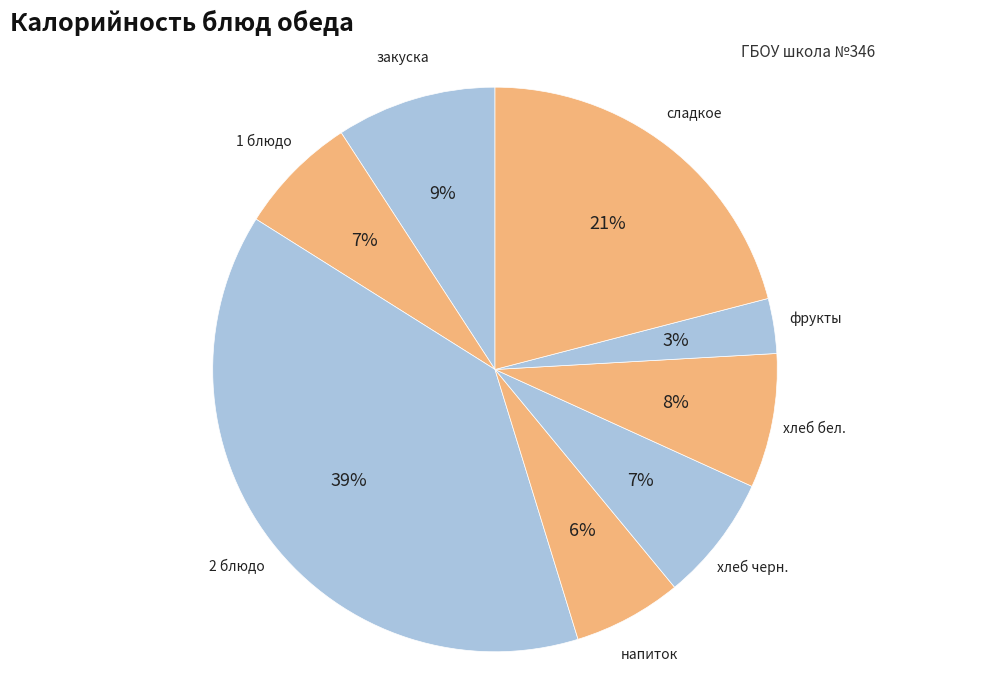

Count the number of slices in the pie.

8